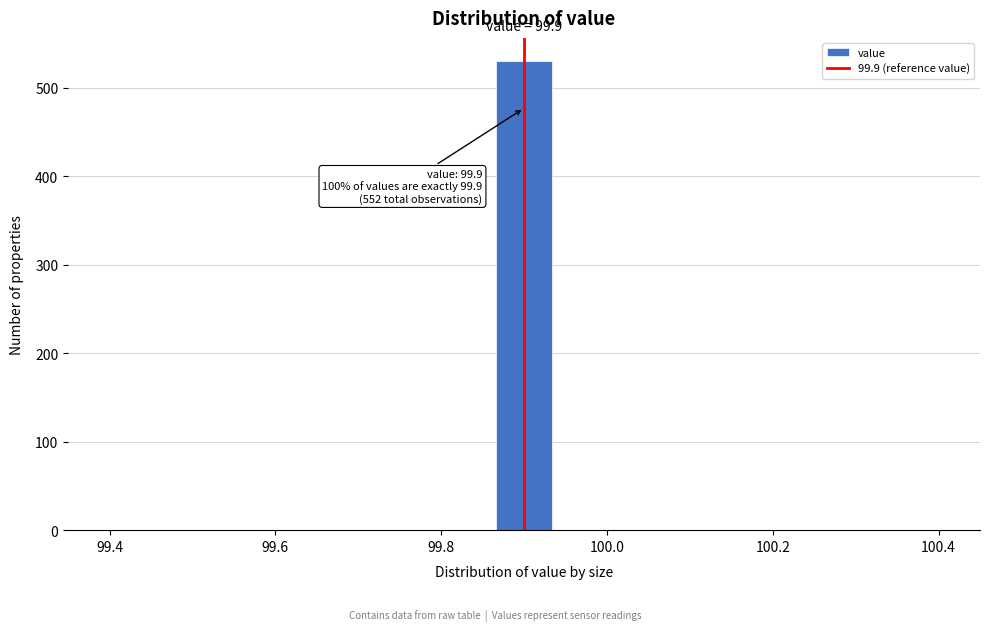

Around what value on the x-axis is the tallest bar? Give the approximate position of its centre, as read against the axis.

99.90